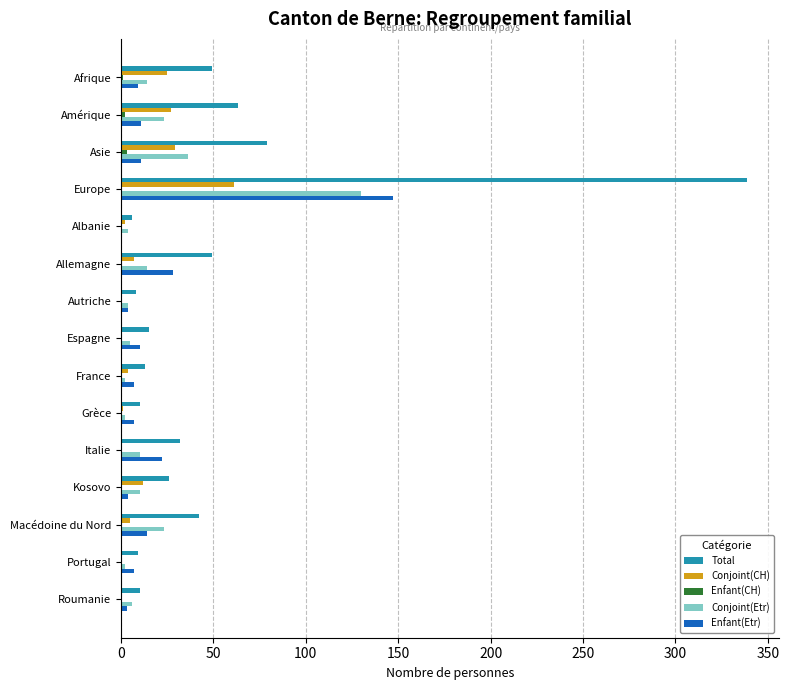

Is it true that Enfant(Etr) equals 235 at Europe?

False